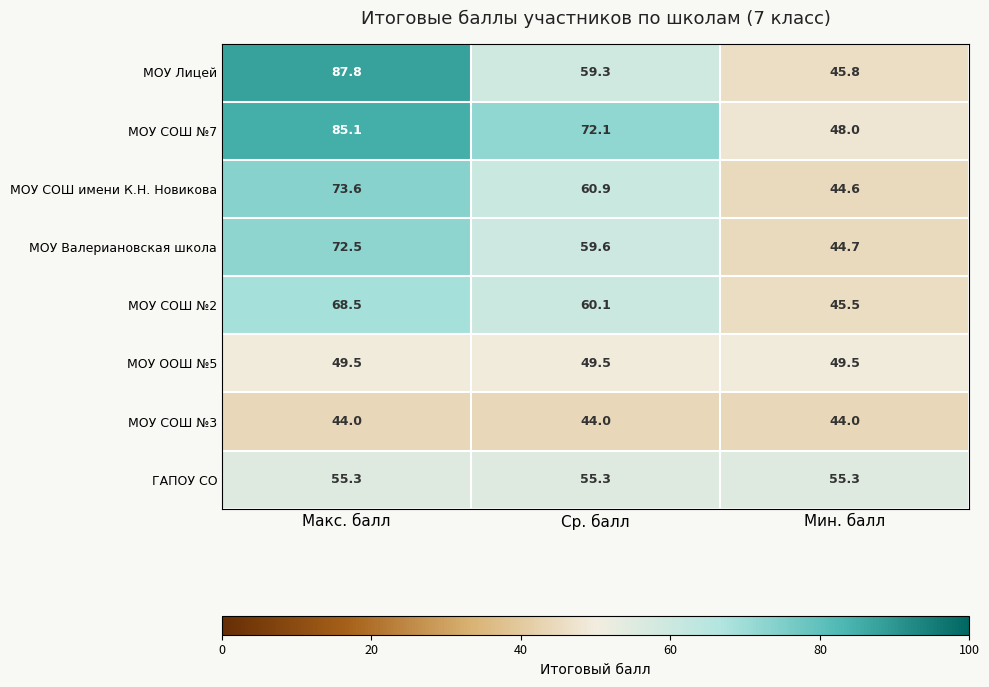

What is the difference between the maximum and minimum values in the МОУ Лицей series?

42.0